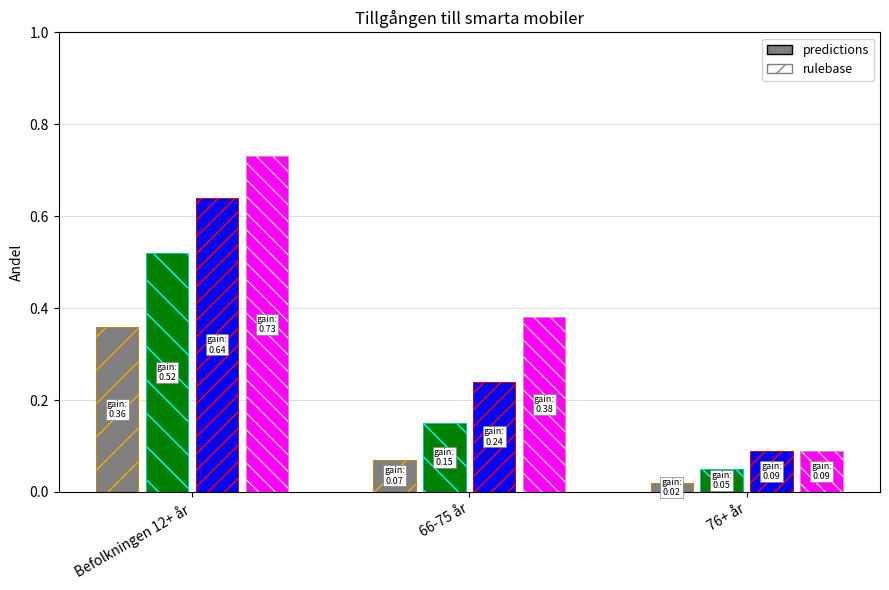

Does the chart contain stacked bars?

No